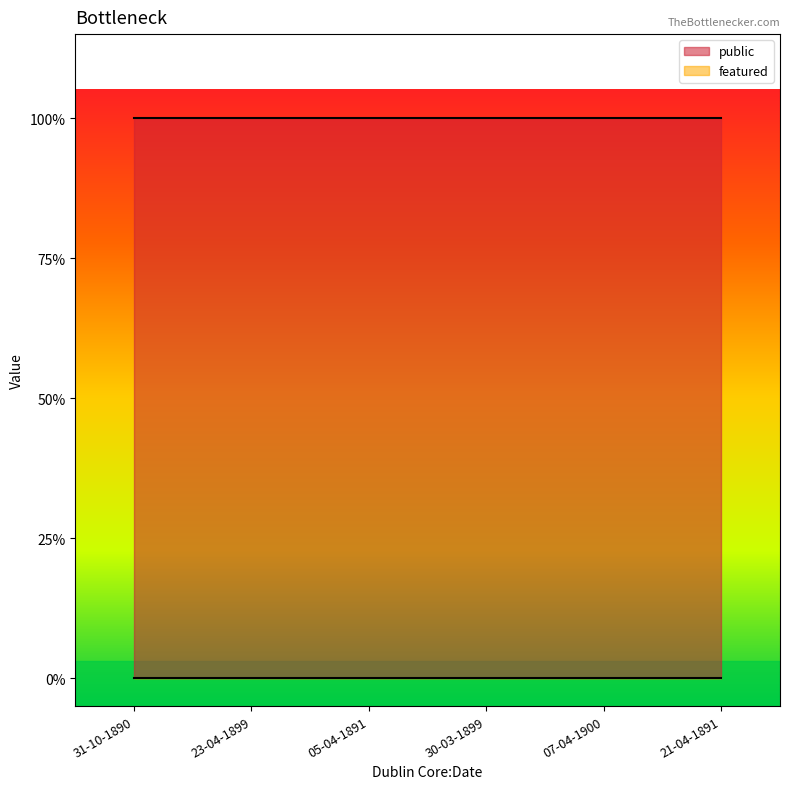

Which category has the lowest value across all series?

31-10-1890